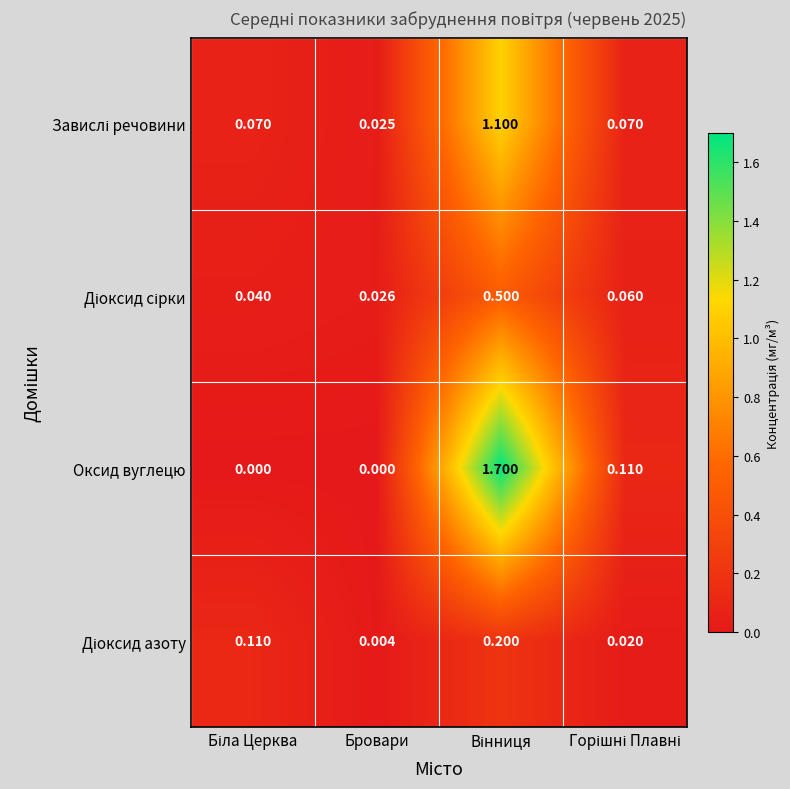

Which series has the largest total across all categories?

Оксид вуглецю